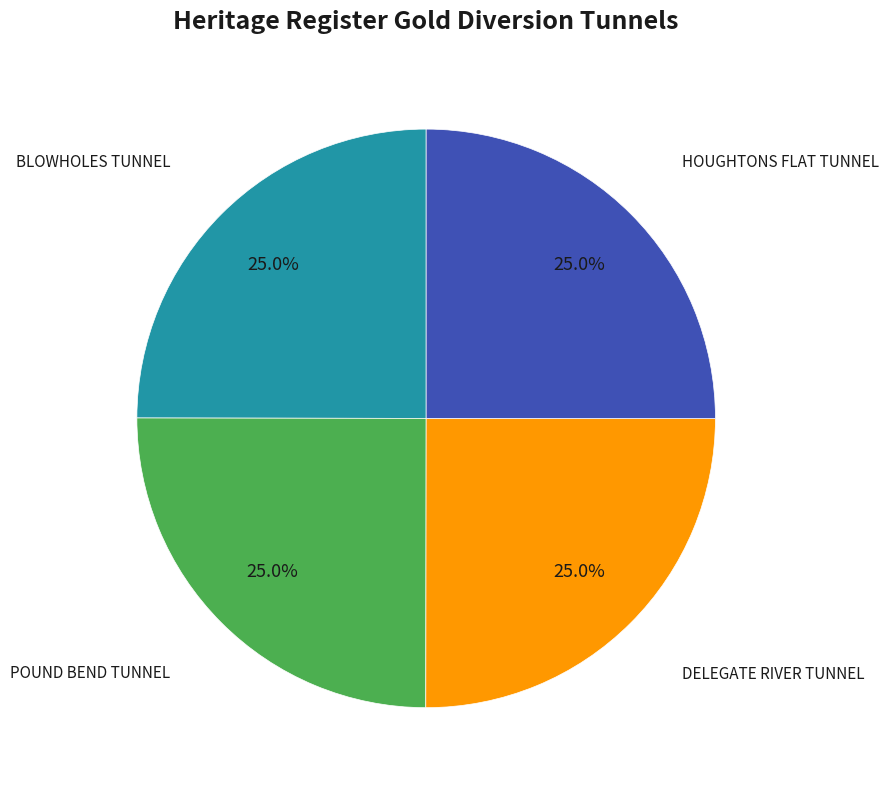

How many segments does this pie chart have?

4